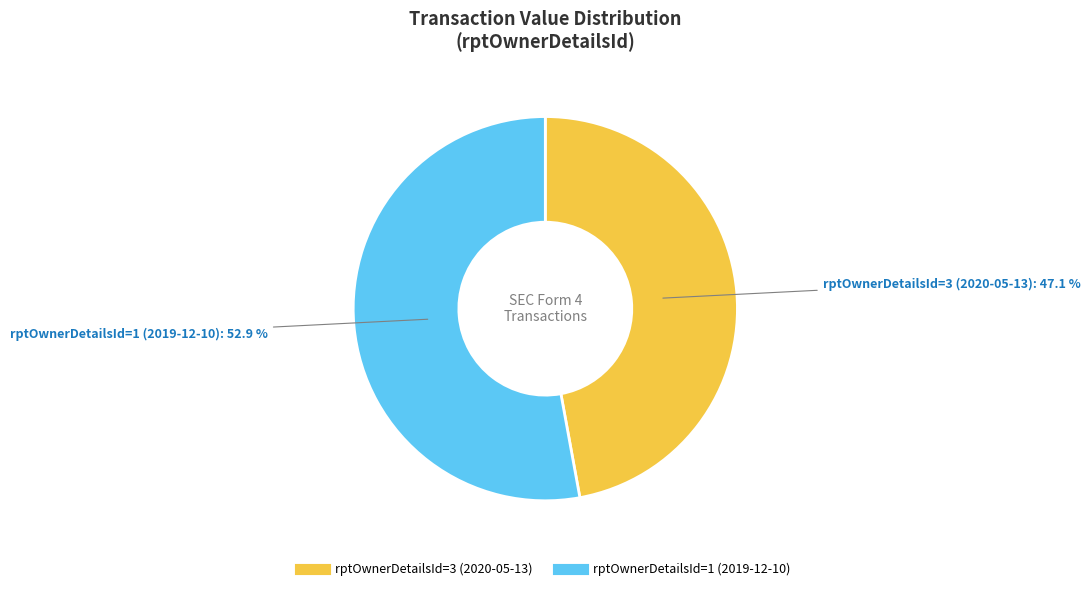

Which has a higher value, rptOwnerDetailsId=3 (2020-05-13) or rptOwnerDetailsId=1 (2019-12-10)?

rptOwnerDetailsId=1 (2019-12-10)